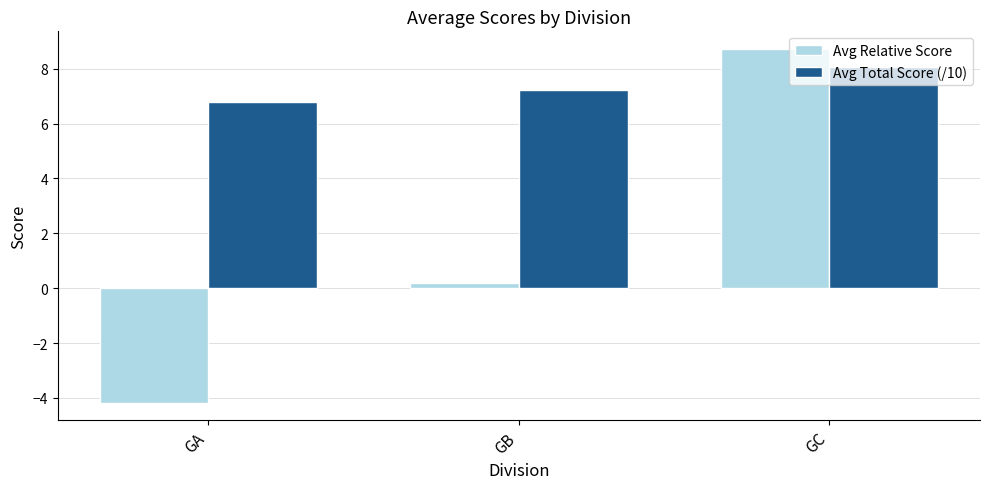

The value of Avg Total Score (/10) at GA is 6.8. True or false?

True